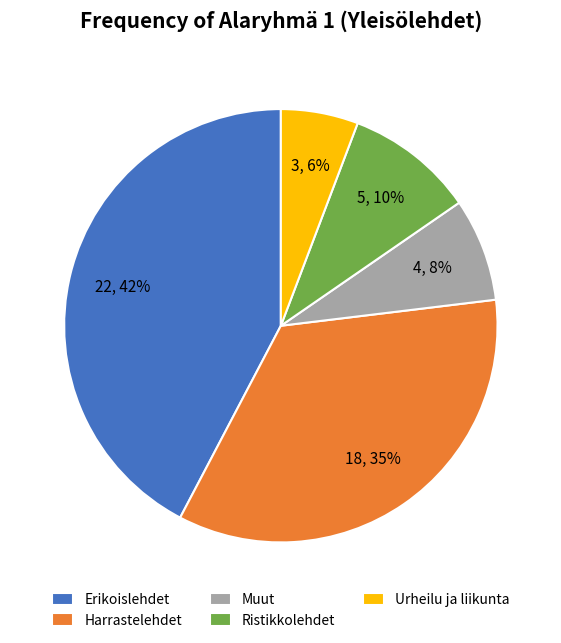

Does any single category account for the majority?

No